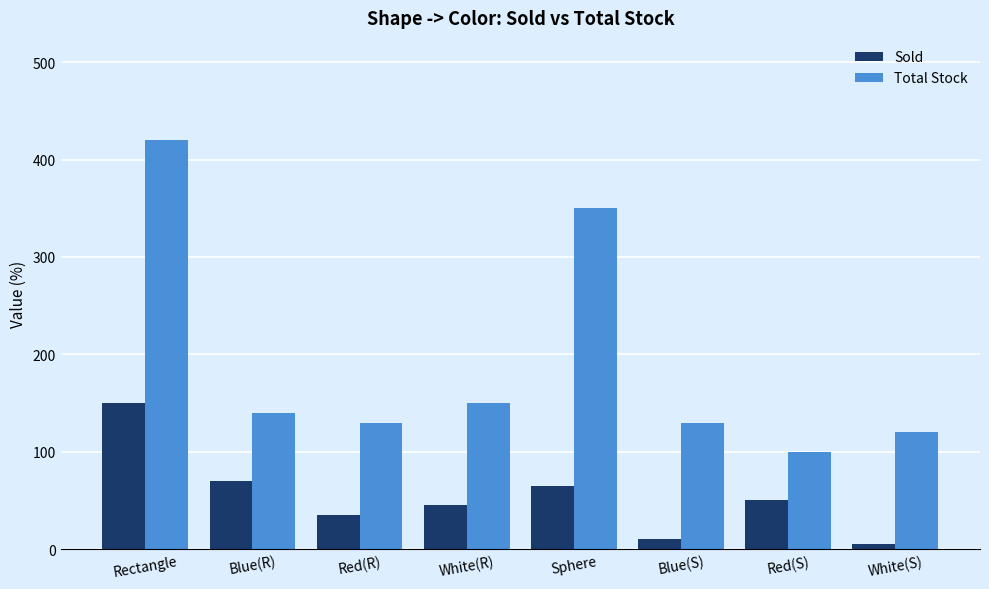

Is the value of Total Stock at Sphere greater than the value of Sold at White(S)?

Yes